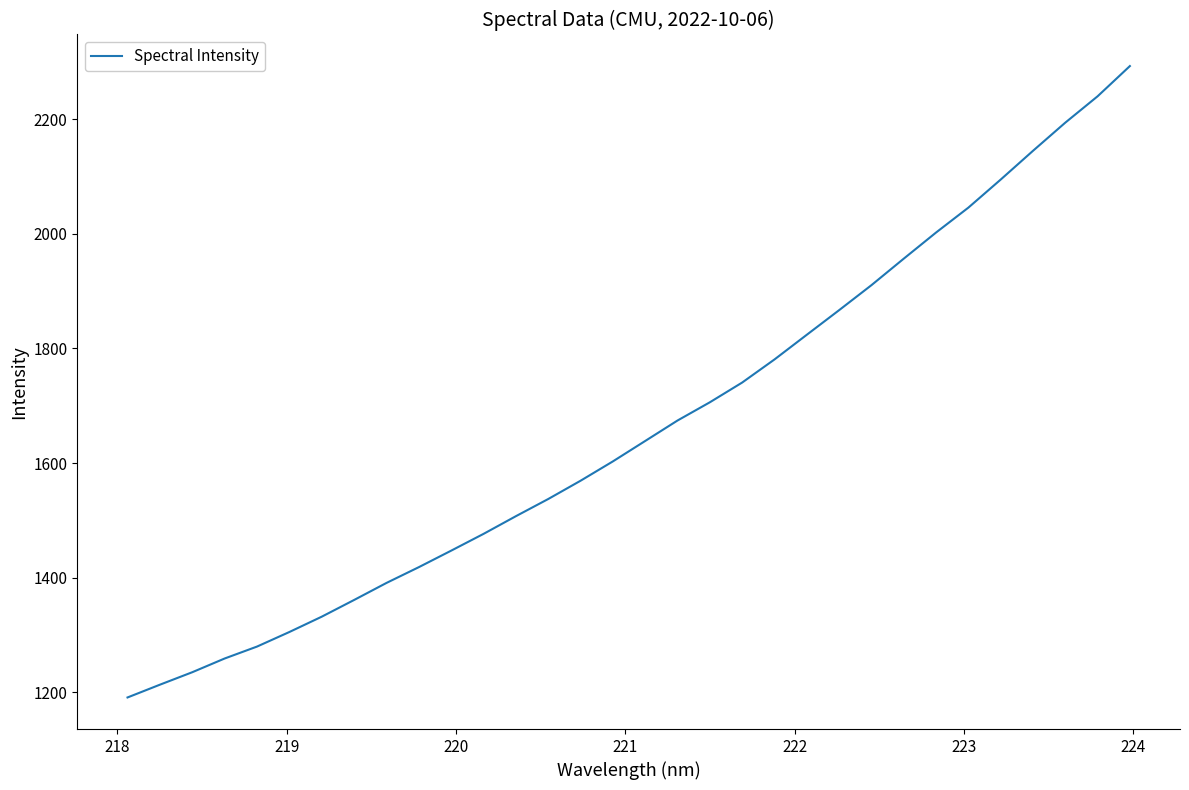

What is the difference between the maximum and minimum values?

1101.7